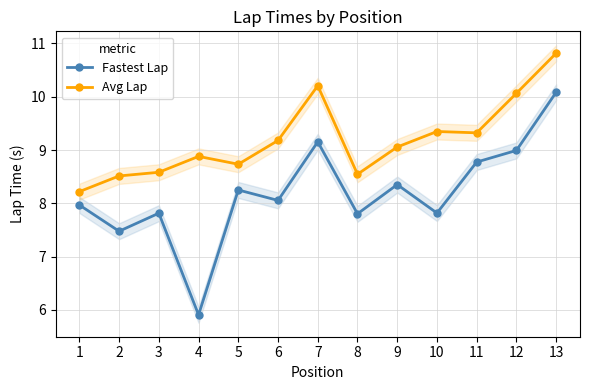

Which series changed the most between 2 and 10?

Avg Lap